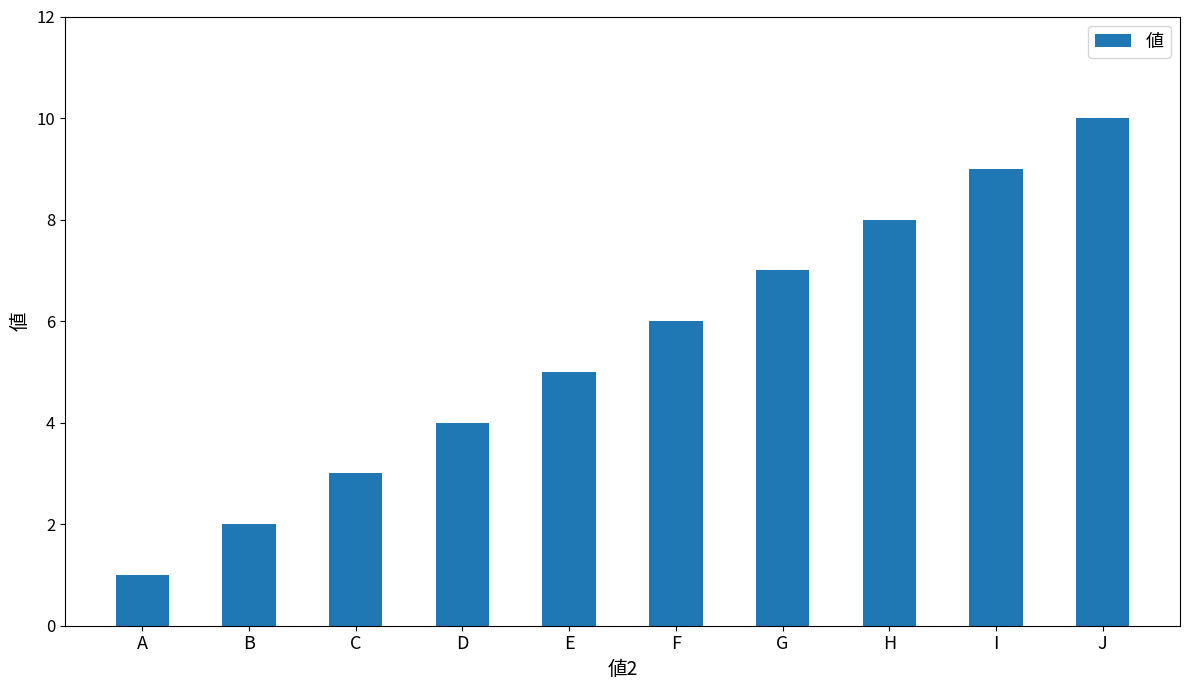

What is the sum of the values at A and J?

11